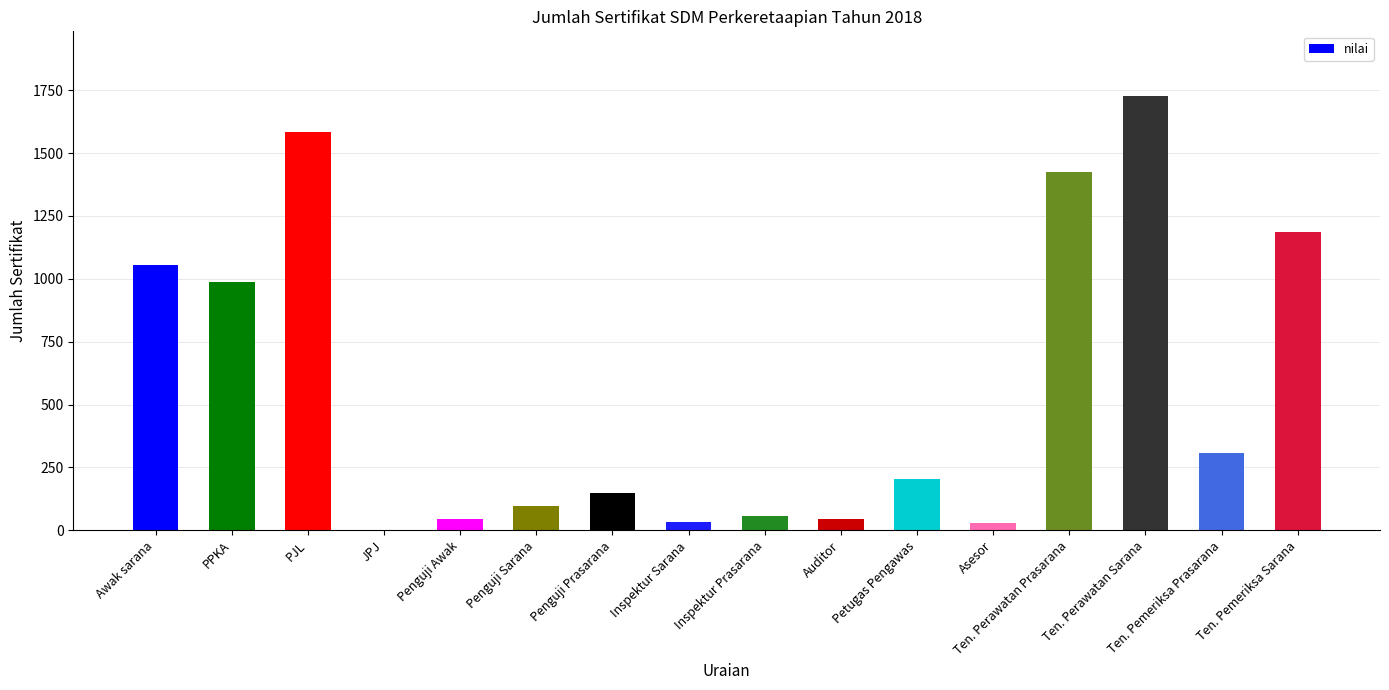

The chart shows a value of 1188 at Ten. Pemeriksa Sarana. True or false?

True